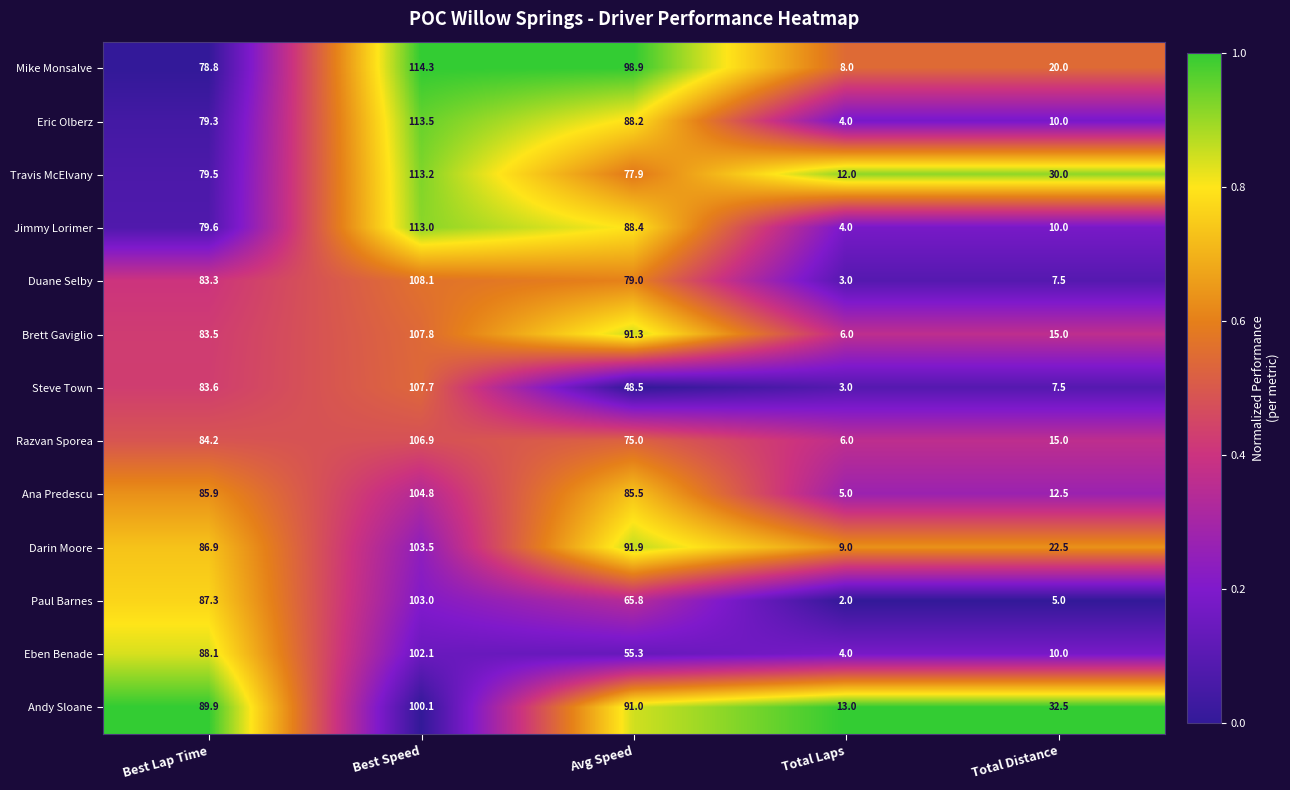

The Mike Monsalve series shows 114.3 at Best Speed. True or false?

True